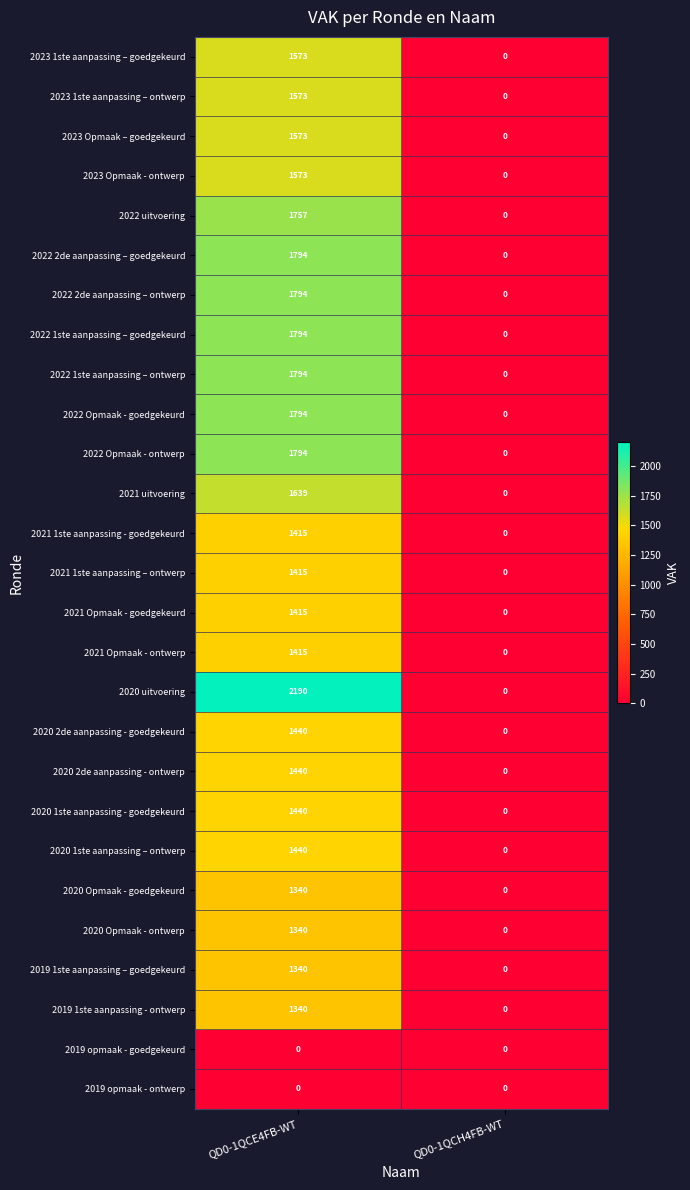

Which category has the lowest value in the 2021 1ste aanpassing – ontwerp series?

QD0-1QCH4FB-WT